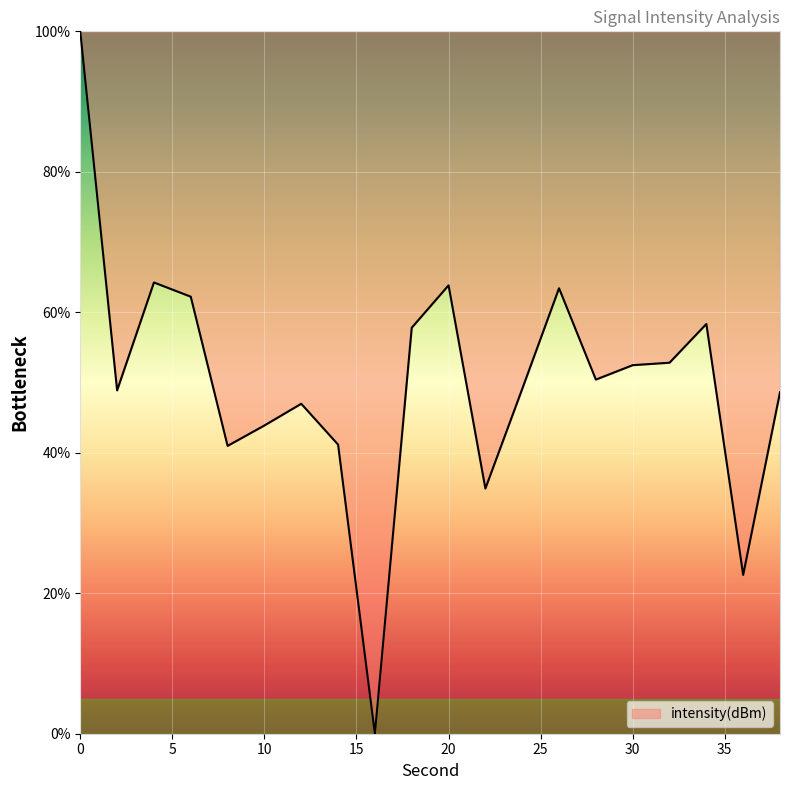

What is the maximum value shown in the chart?

100.0